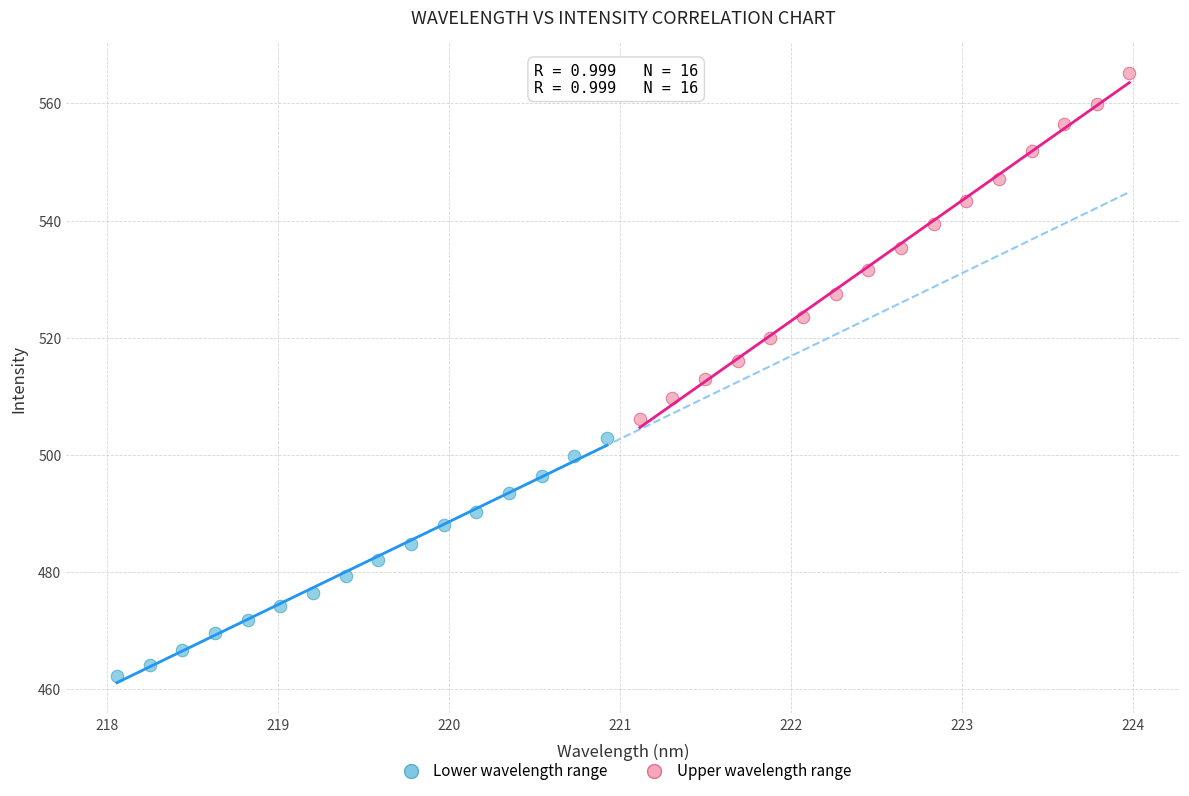

Which series reaches the minimum Y coordinate?

Lower wavelength range